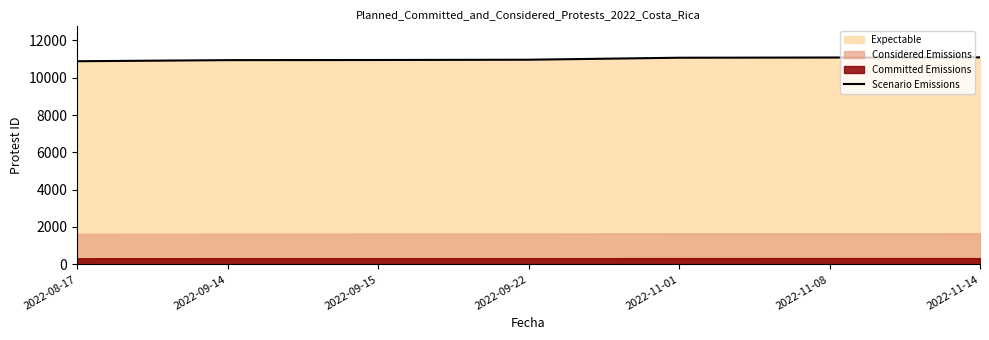

What is the average value?

10996